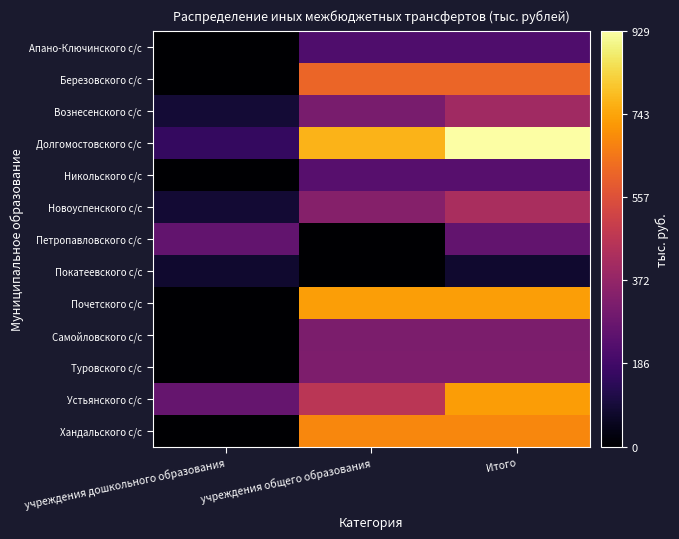

Which has a higher value, Итого or учреждения общего образования?

Итого